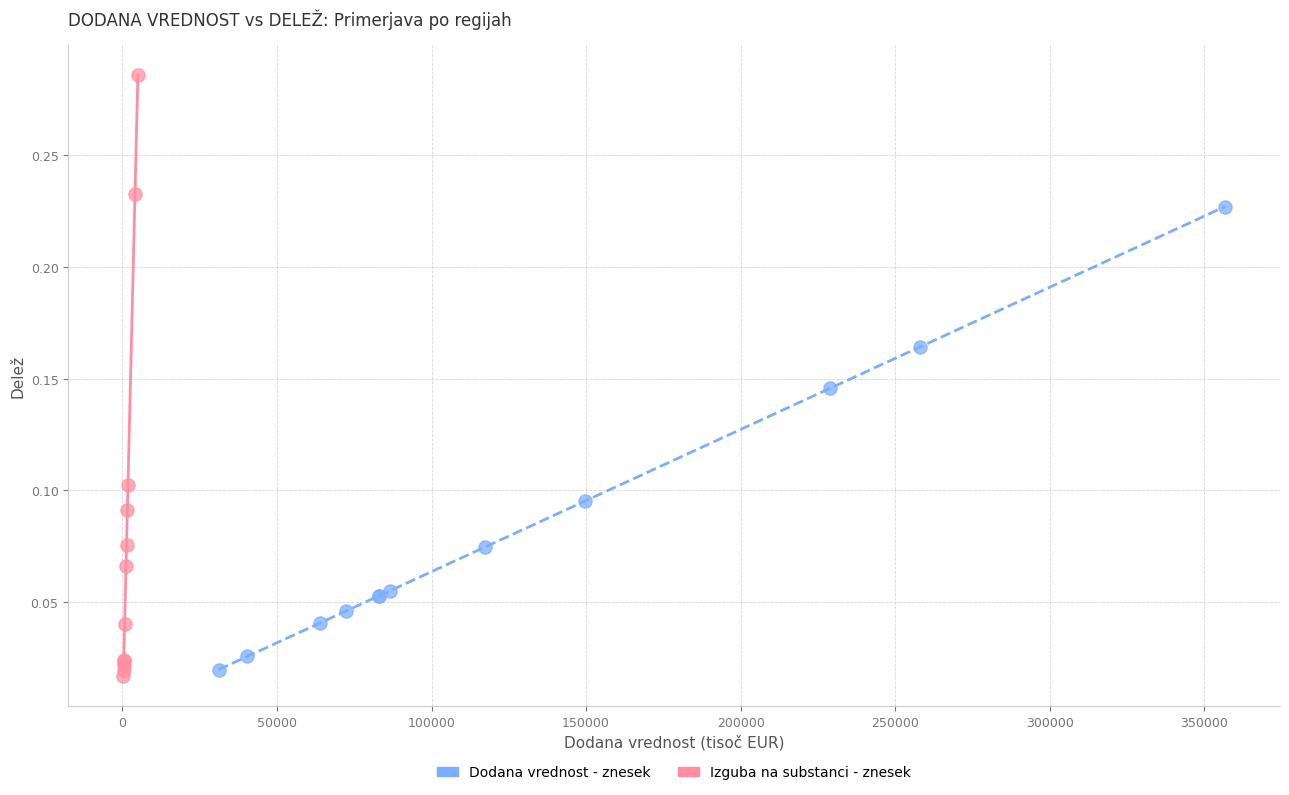

Which series contains the lowest Y value?

Izguba na substanci - znesek